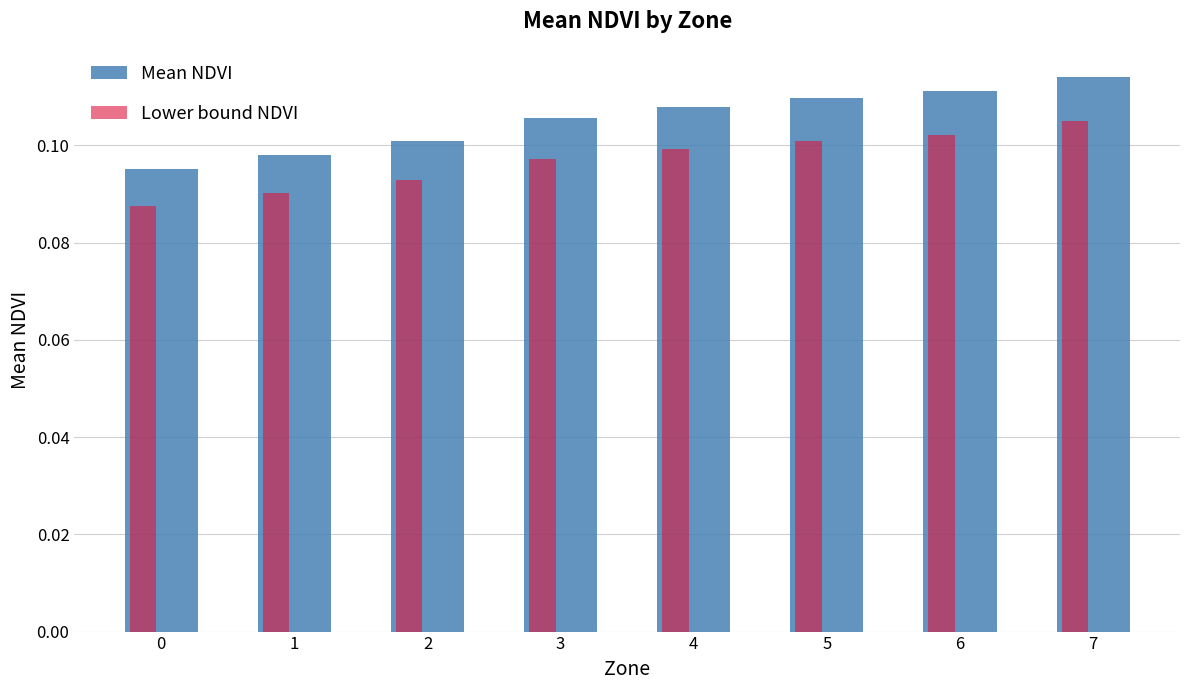

Which series has the widest spread of values?

Mean NDVI